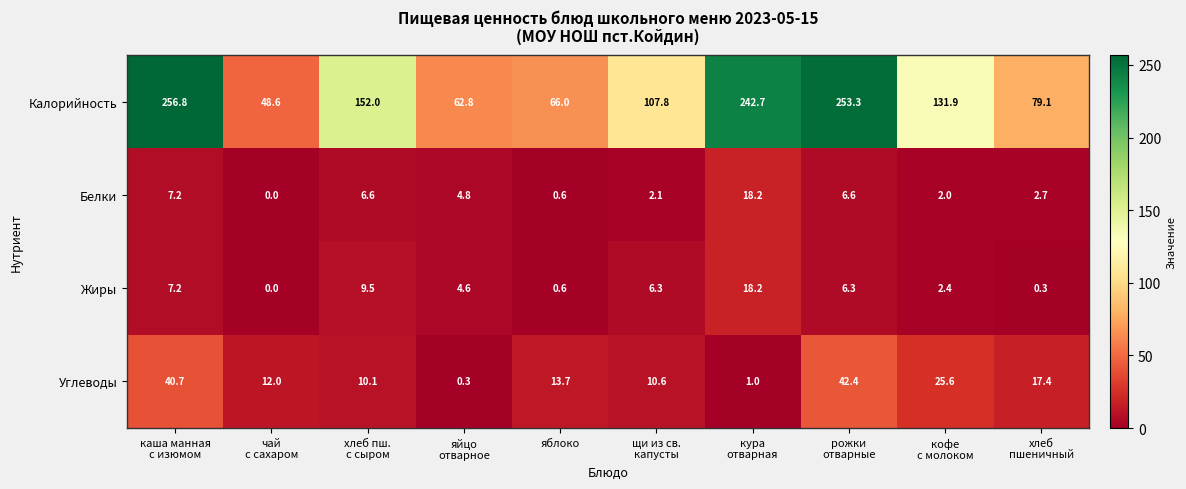

Which series changed the most between каша манная
с изюмом and кофе
с молоком?

Калорийность